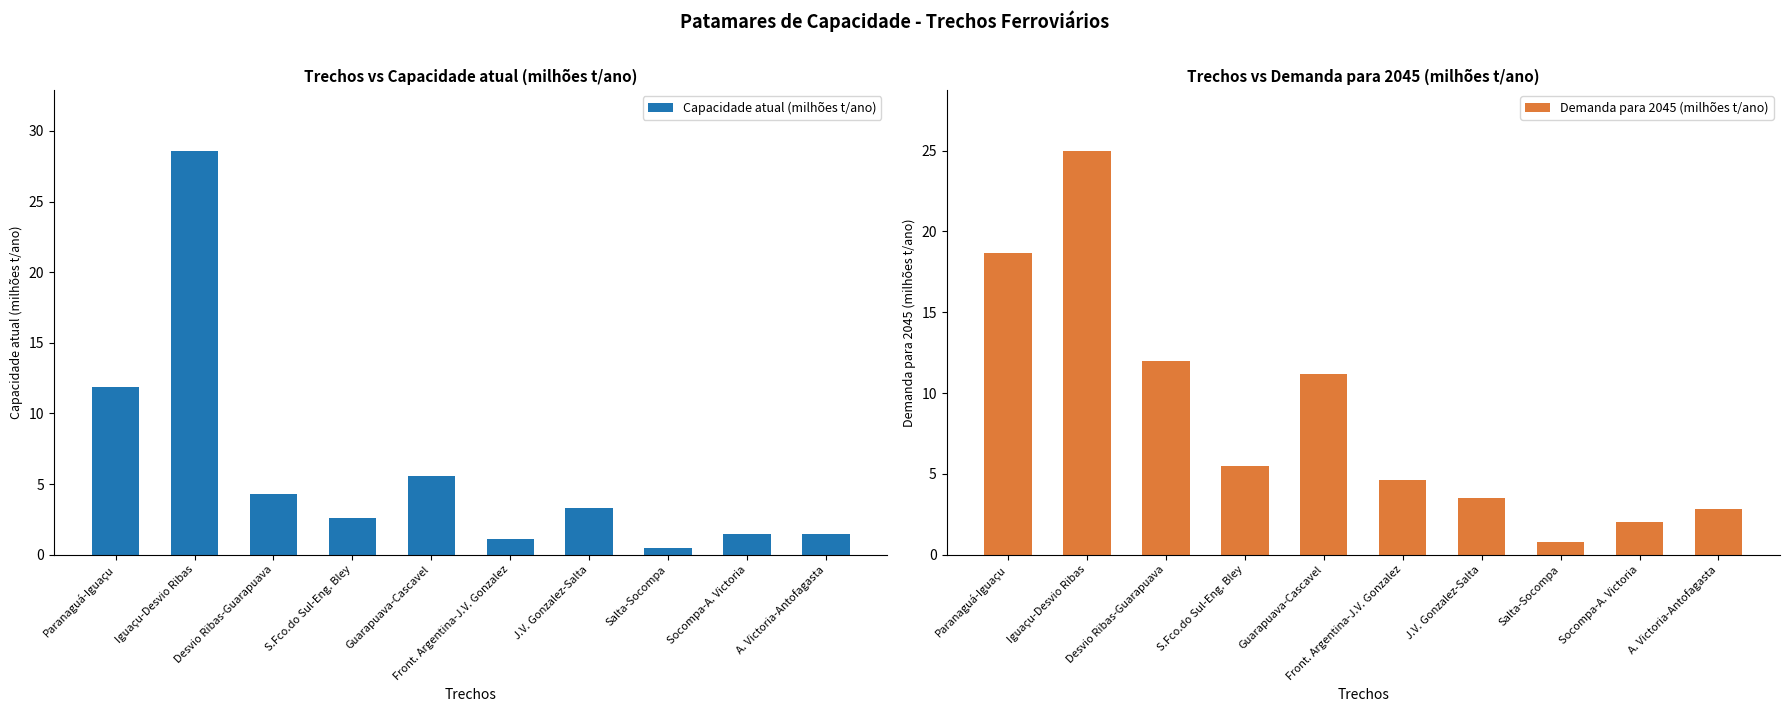

Does the chart contain stacked bars?

No